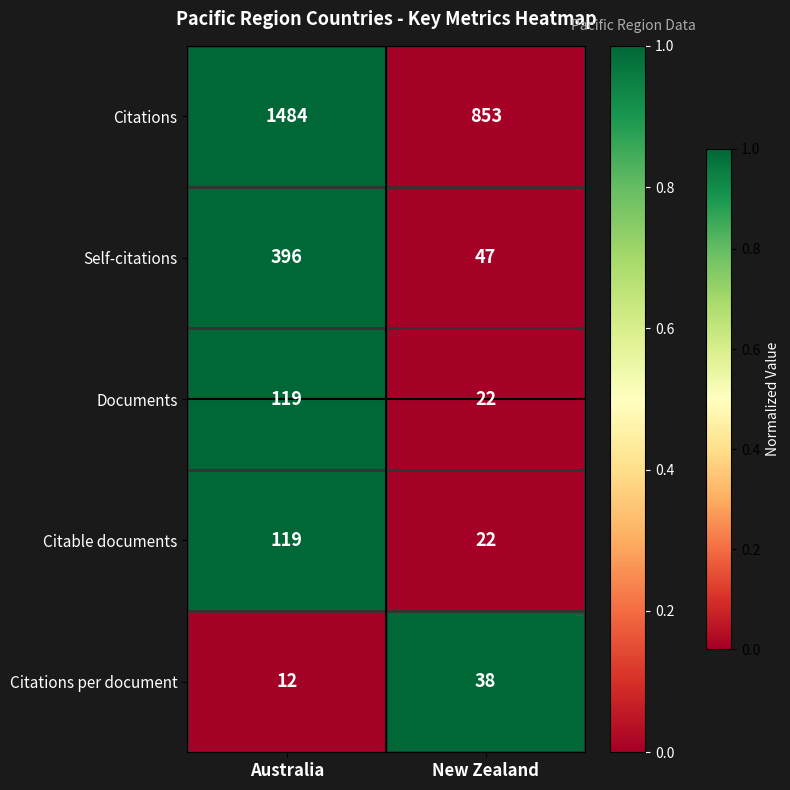

What is the difference between the maximum and minimum values in the Citable documents series?

97